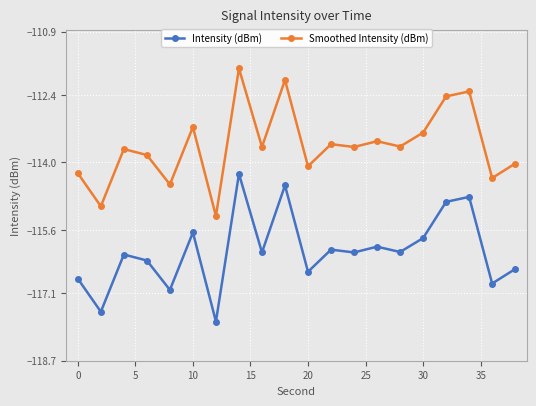

True or false: Intensity (dBm) has more than 2 interior local peaks.

True